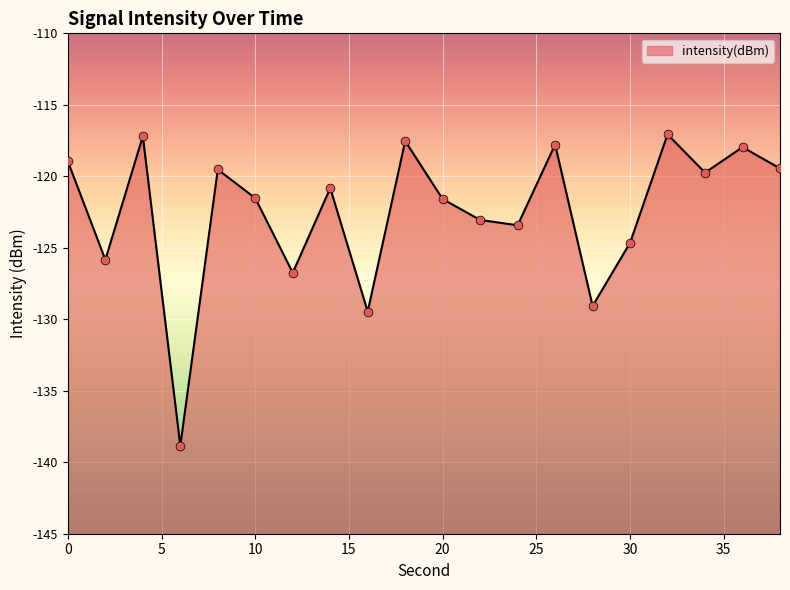

Between 12 and 16, which is larger?

12